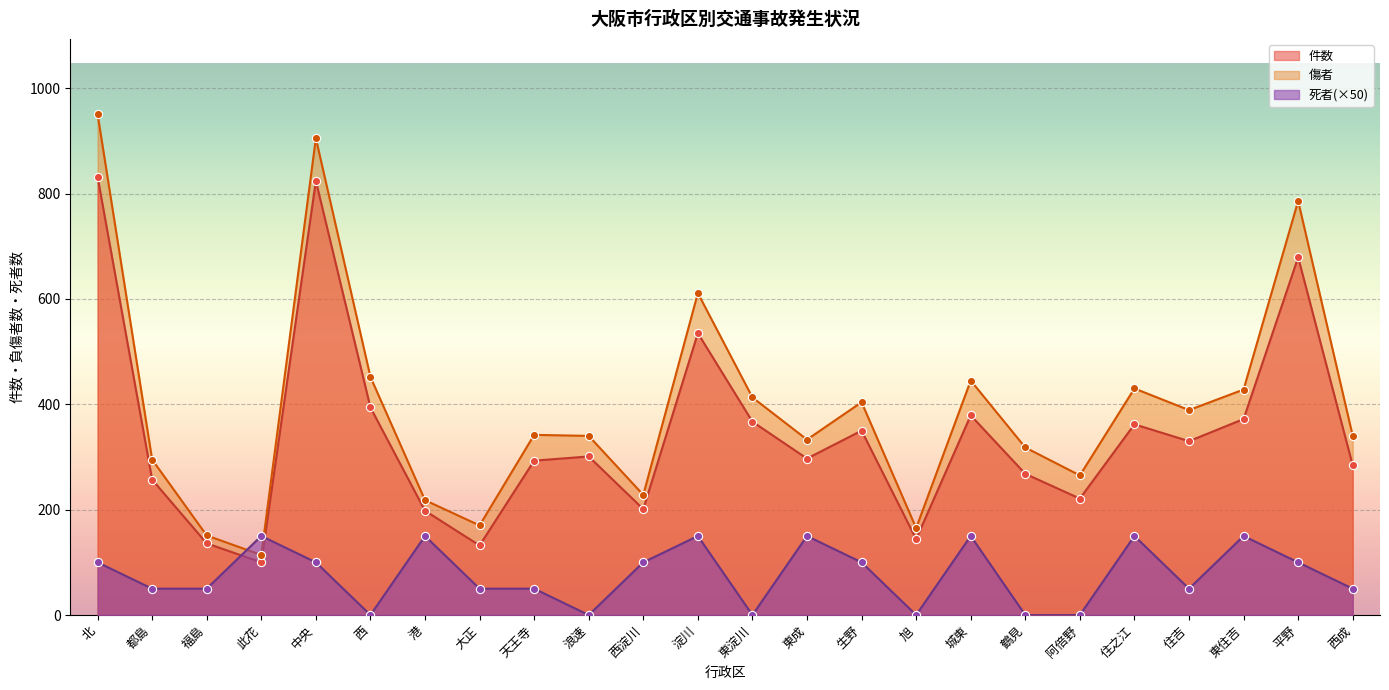

Which series has the largest total across all categories?

傷者